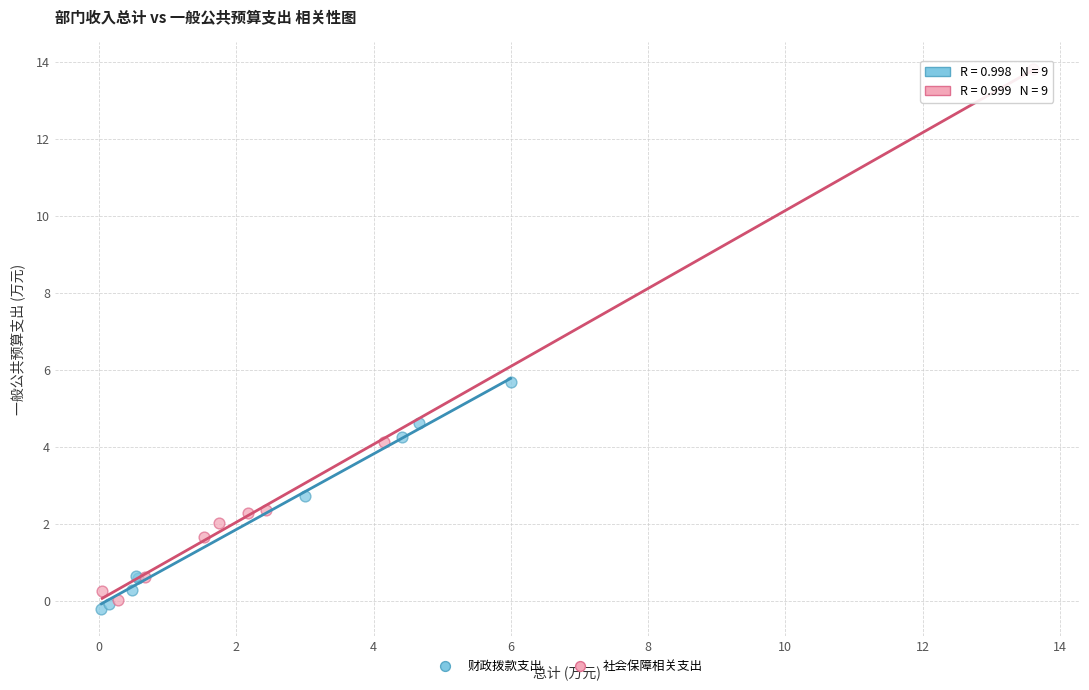

Which series has the widest spread of Y values?

社会保障相关支出